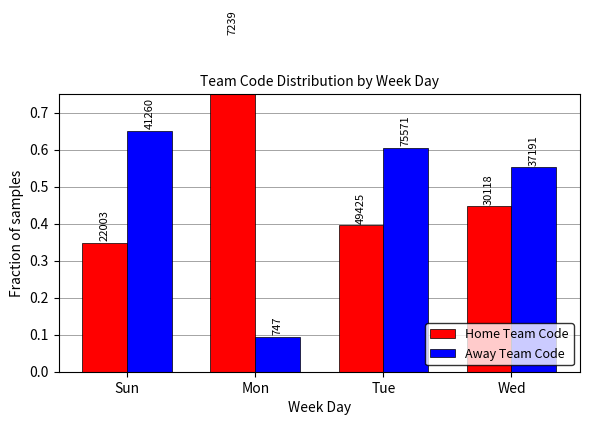

Reading left to right, extract all data points from this chart.

Home Team Code: Sun=0.3	Mon=0.9	Tue=0.4	Wed=0.4
Away Team Code: Sun=0.7	Mon=0.1	Tue=0.6	Wed=0.6